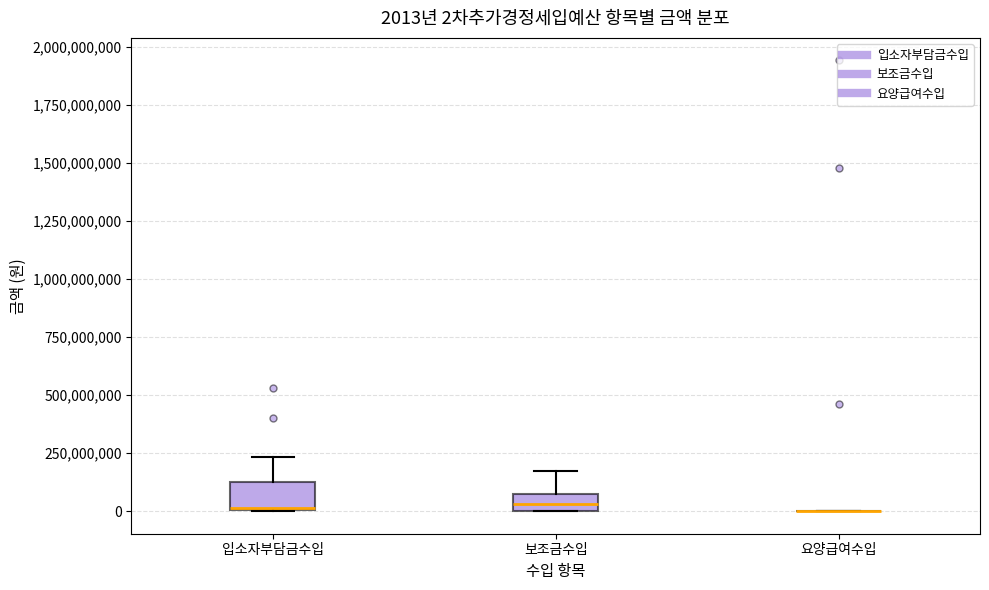

Comparing the boxes themselves (not the whiskers), which one is the tallest?

입소자부담금수입